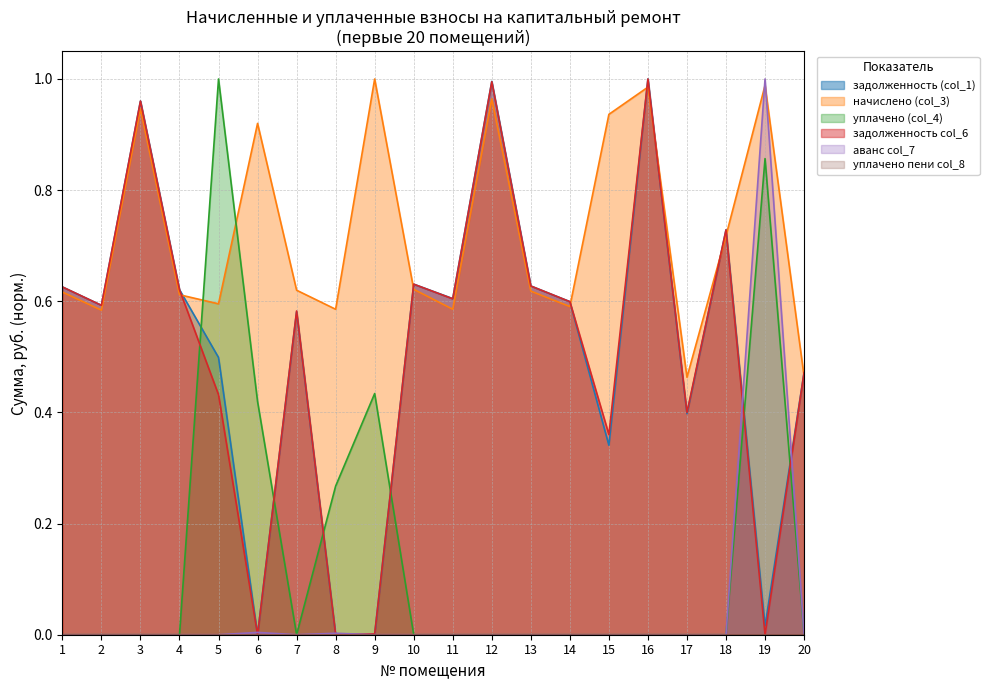

Is the value of уплачено (col_4) at 13 greater than the value of задолженность (col_1) at 12?

No